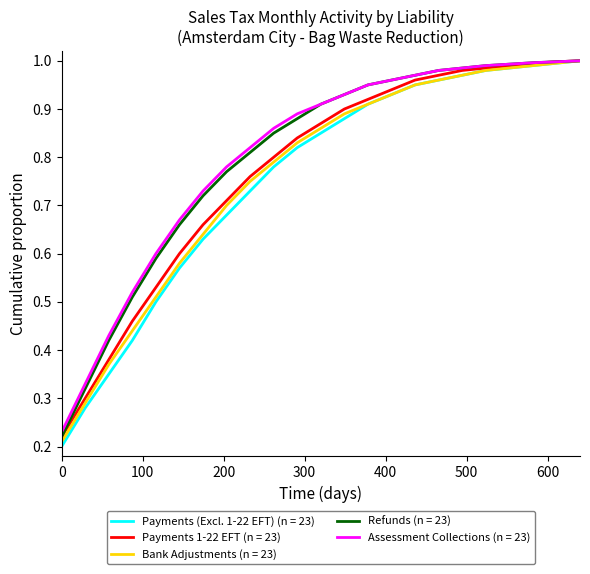

Which series has the largest range (max minus min)?

Payments (Excl. 1-22 EFT) (n = 23)